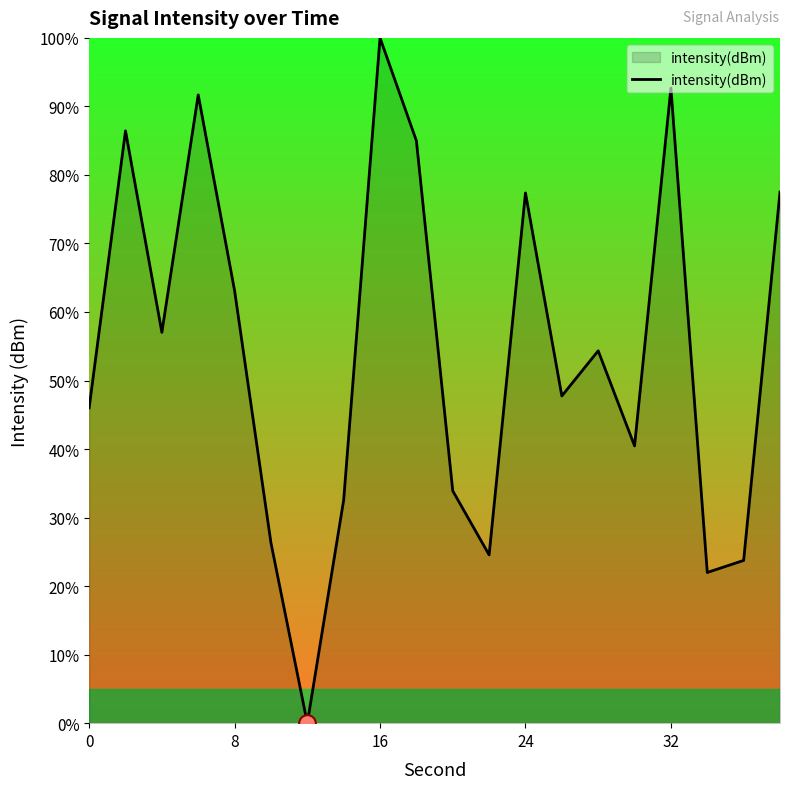

What is the difference between the maximum and minimum values?

100.0